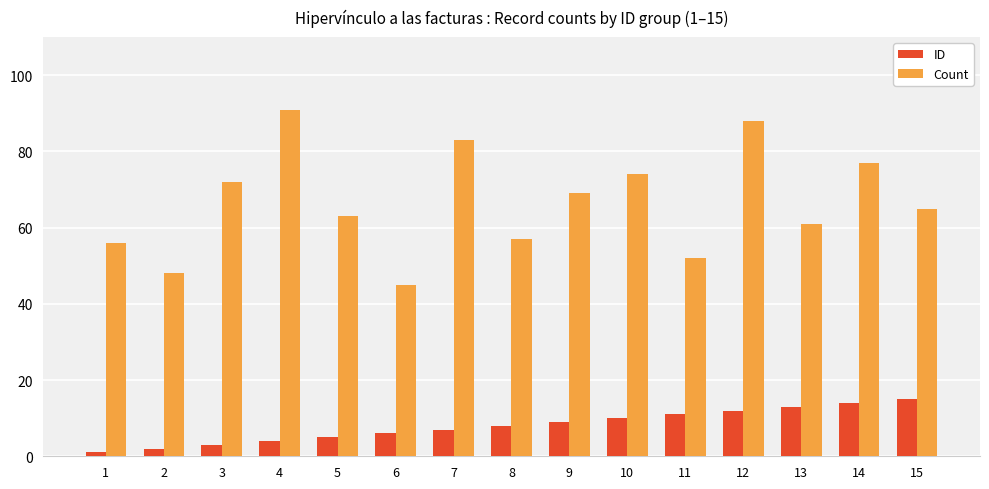

Reading left to right, what are all the values shown in this chart?

ID: 1	2	3	4	5	6	7	8	9	10	11	12	13	14	15
Count: 56	48	72	91	63	45	83	57	69	74	52	88	61	77	65